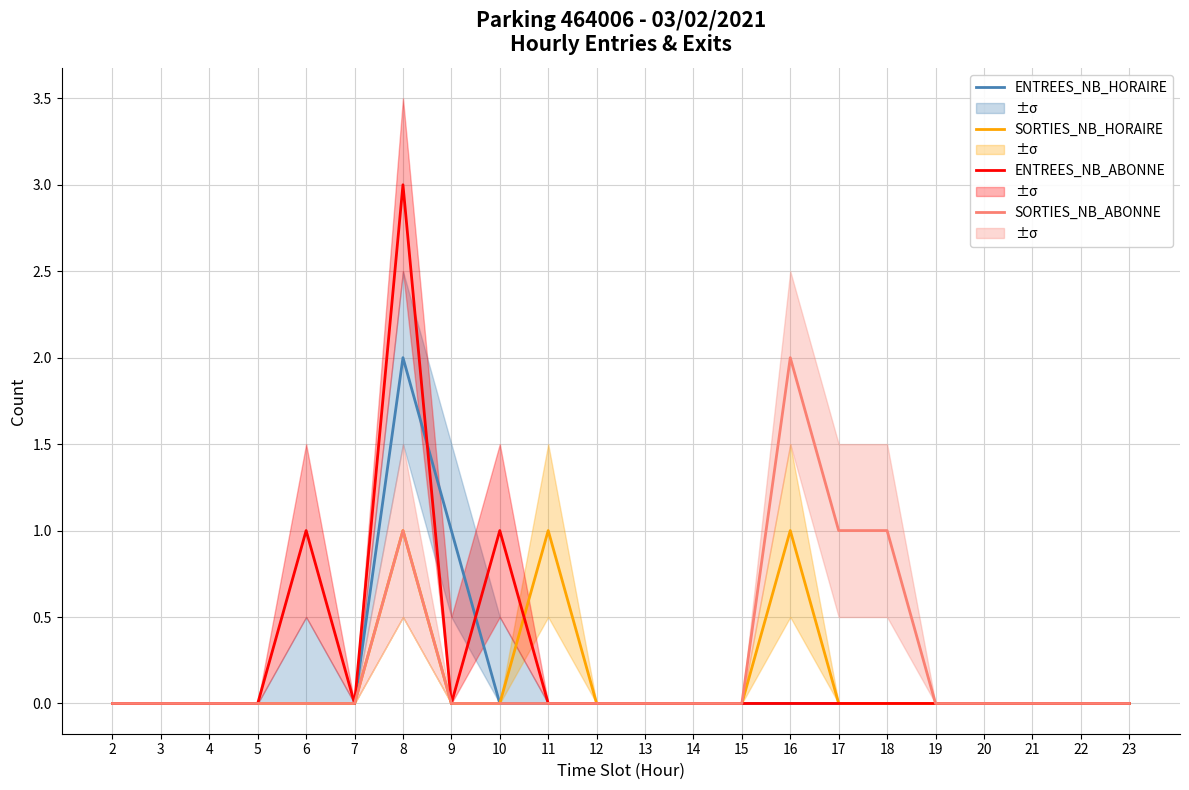

How many intersections are there between ENTREES_NB_ABONNE and ENTREES_NB_HORAIRE?

2